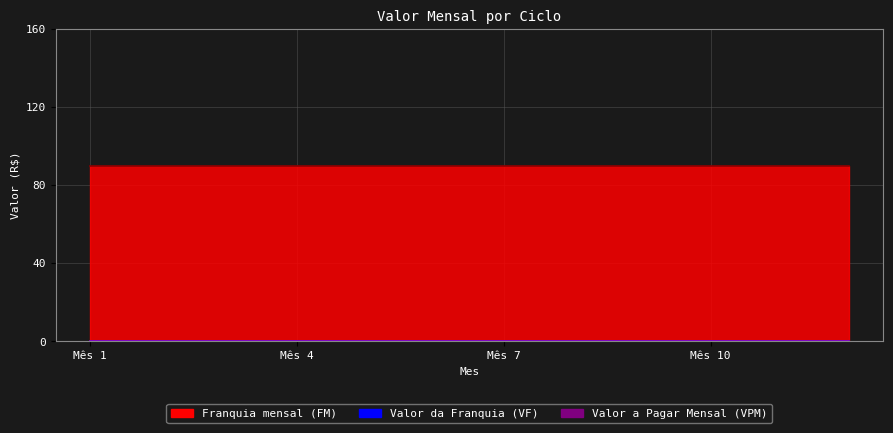

Rank the categories by Valor da Franquia (VF) value from lowest to highest.

1, 2, 3, 4, 5, 6, 7, 8, 9, 10, 11, 12